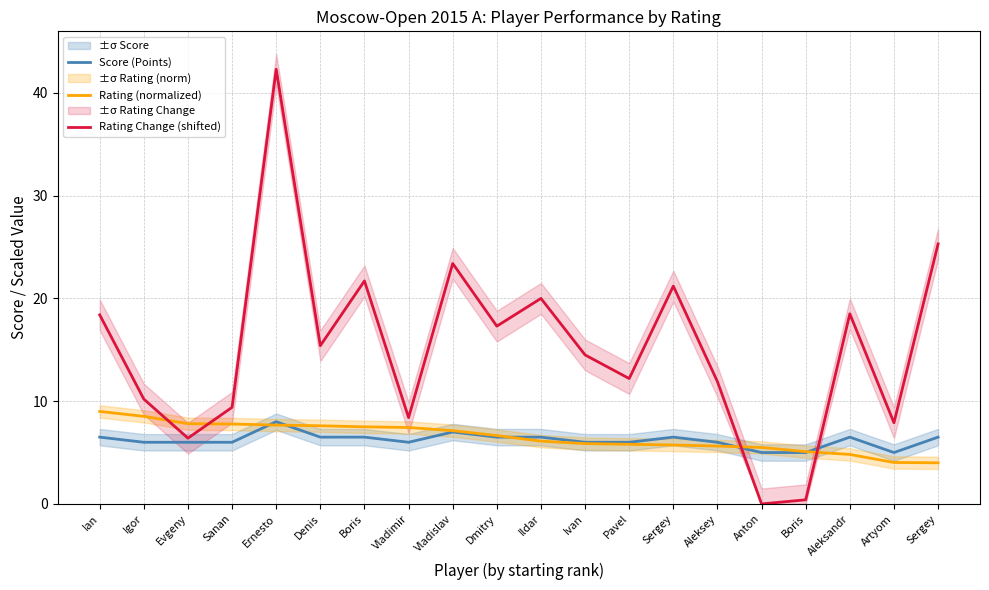

True or false: Rating (normalized) and Rating Change (shifted) intersect in this chart.

True